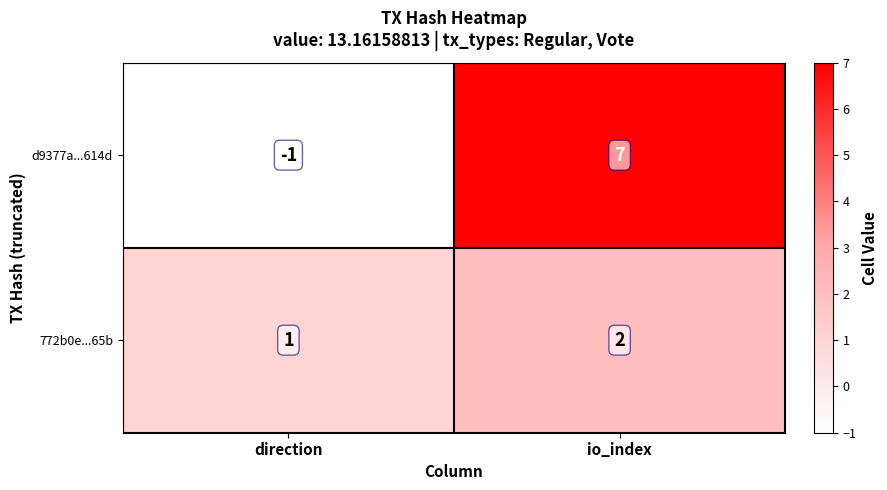

Which series has the largest range (max minus min)?

d9377a...614d